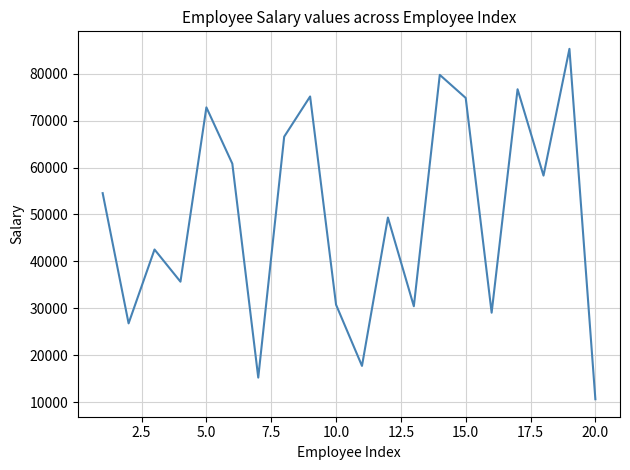

What is the difference between the maximum and minimum values?

74664